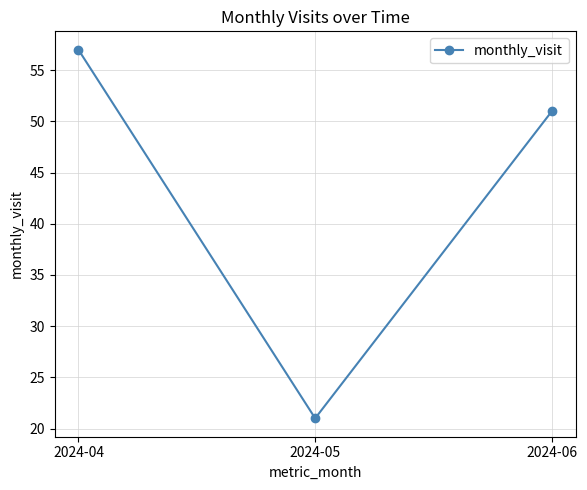

What is the difference between the values at 2024-06 and 2024-05?

30